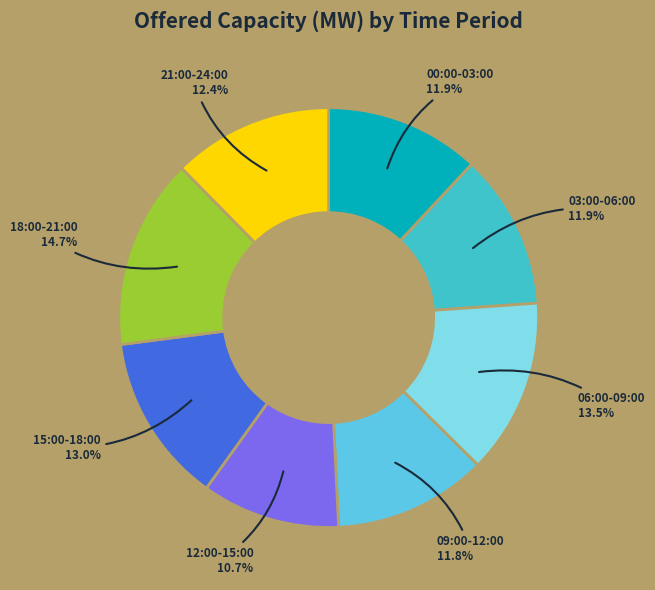

How many segments does this pie chart have?

8